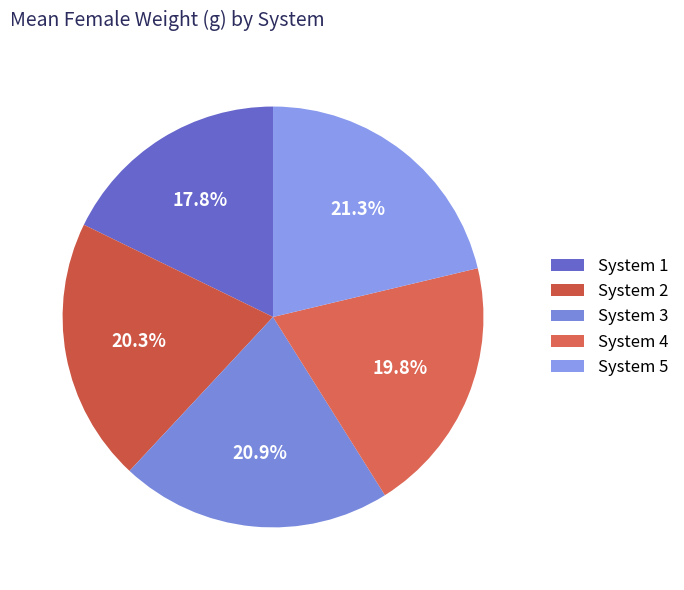

Which category has the biggest portion of the pie?

System 5